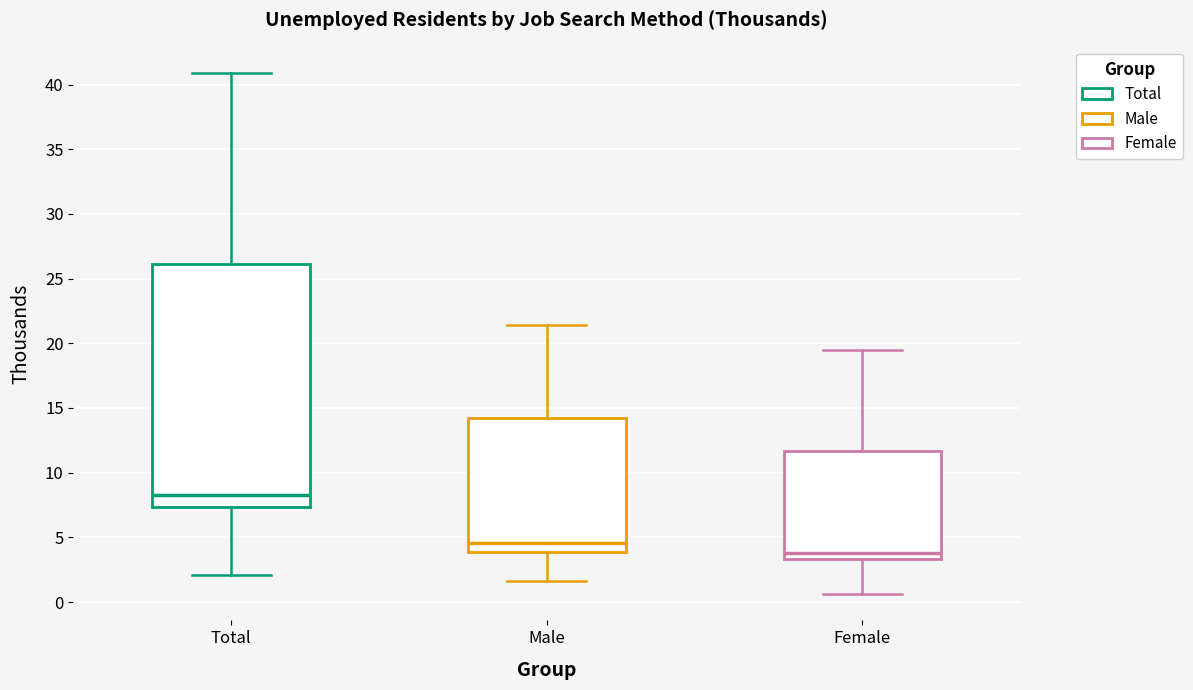

Where is the upper edge of the box for Total on the y-axis? The values are not printed on the chart, so give them approximately, as read against the axis.

26.0